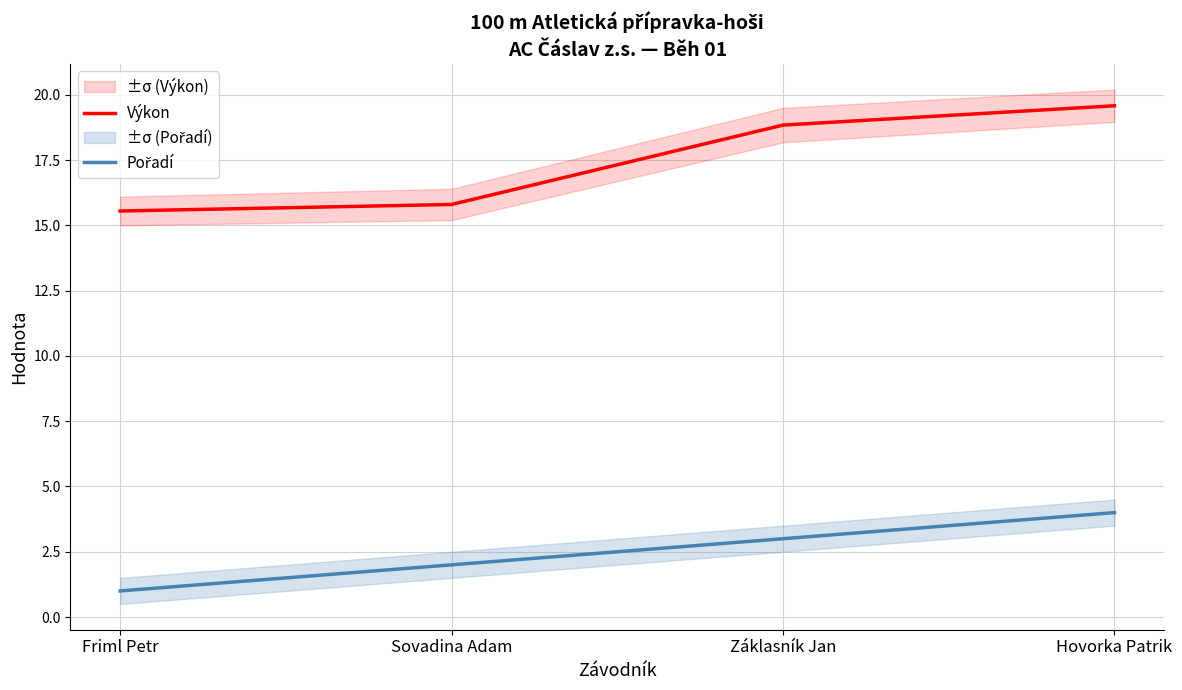

How many data points in Pořadí are above 3?

1